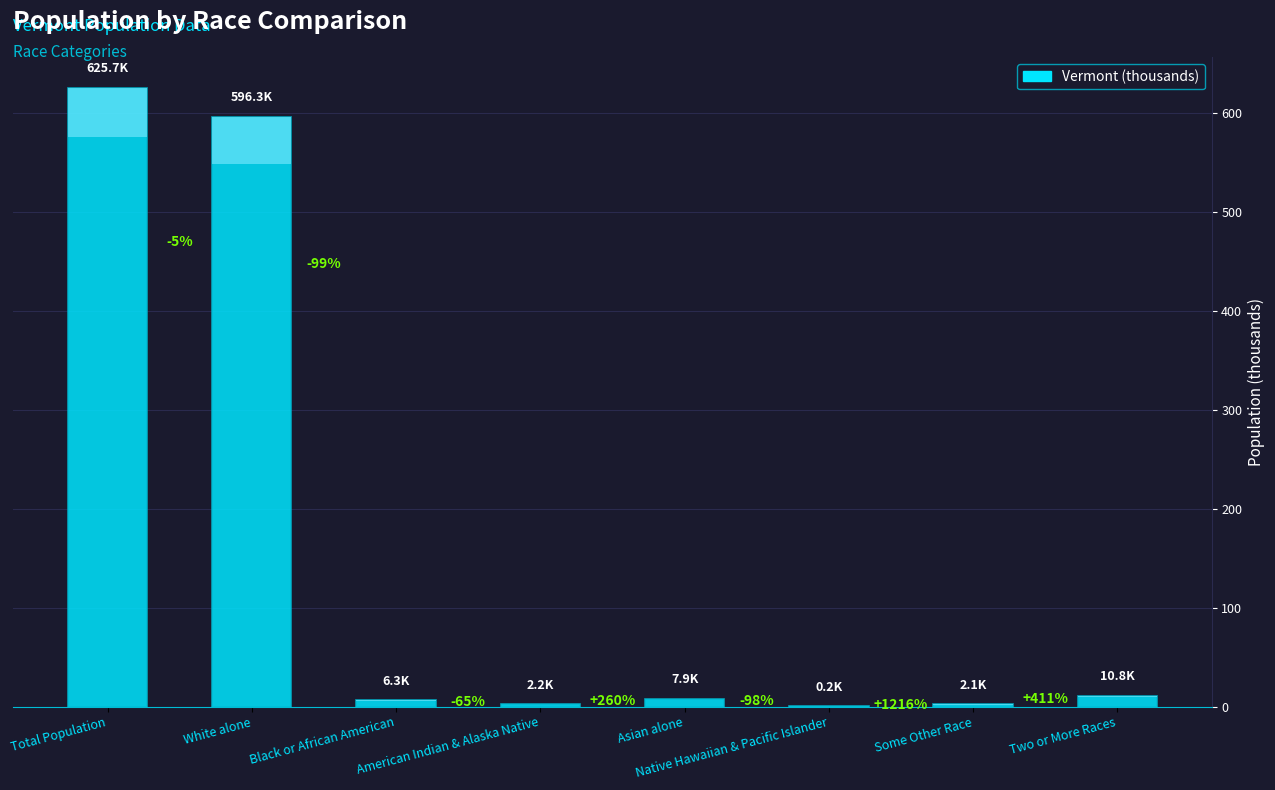

What is the sum of the values at Asian alone and Total Population?

633.7